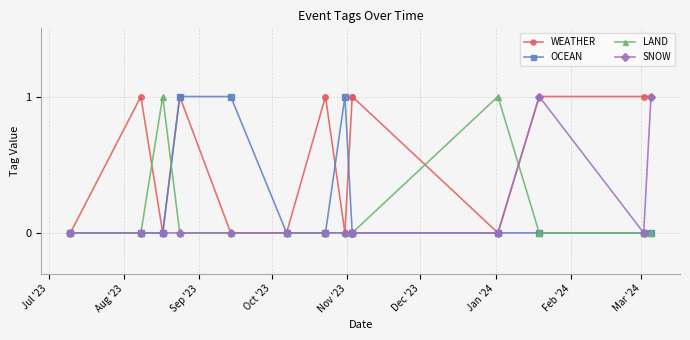

Count the number of data series in this chart.

4